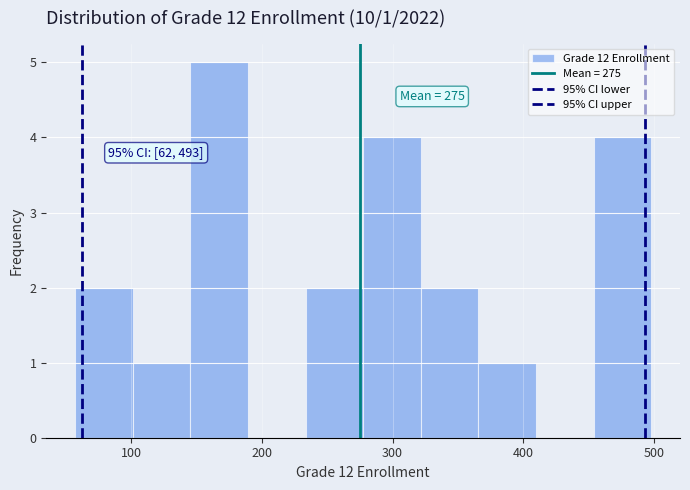

Which range on the x-axis has the tallest bar?

150 to 190